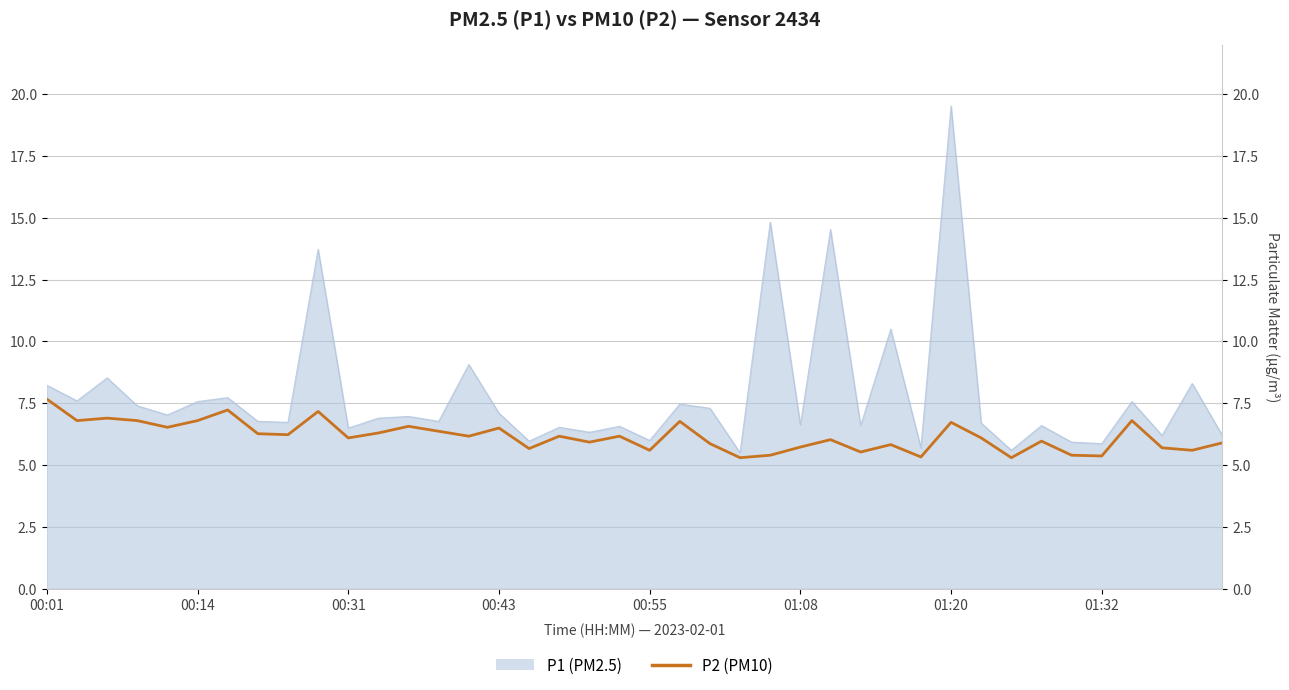

At which label is the value closest to 6?

26